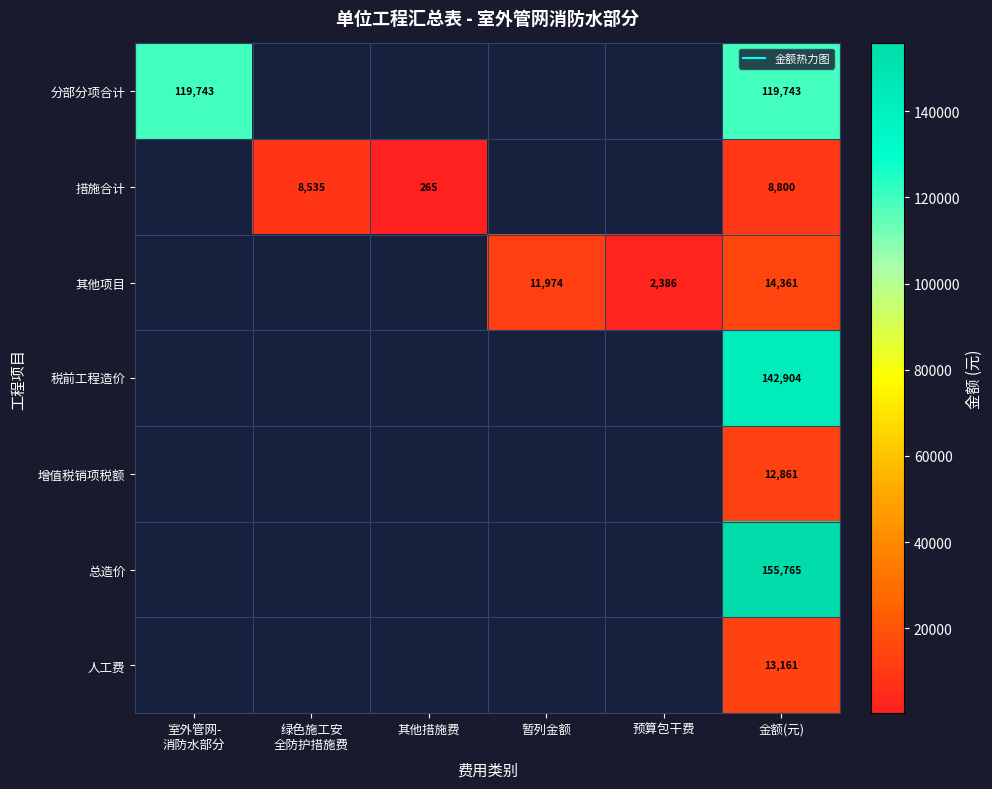

Which series has the largest total across all categories?

分部分项合计